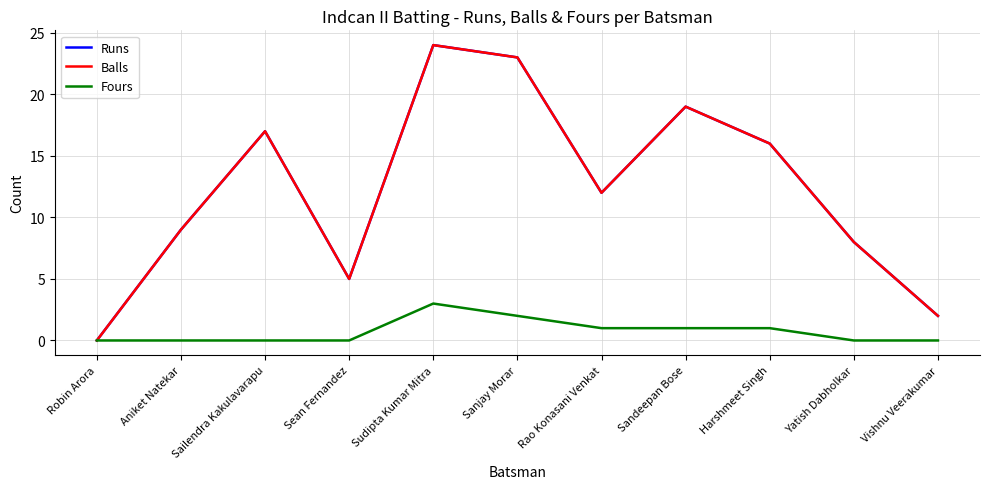

Does the chart have visible grid lines?

Yes